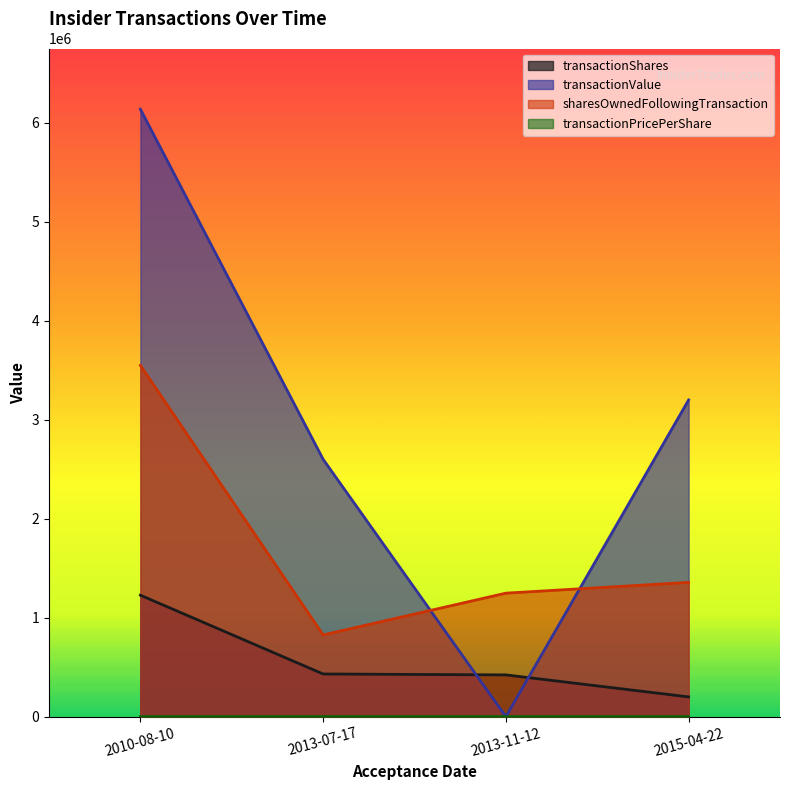

Which series ends up on top after the final intersection of transactionShares and transactionValue?

transactionValue